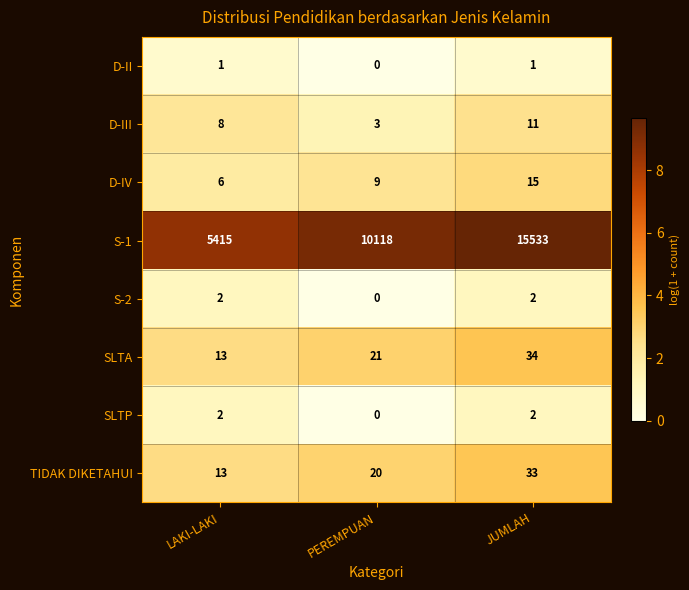

What is the difference between the SLTA values at PEREMPUAN and LAKI-LAKI?

8